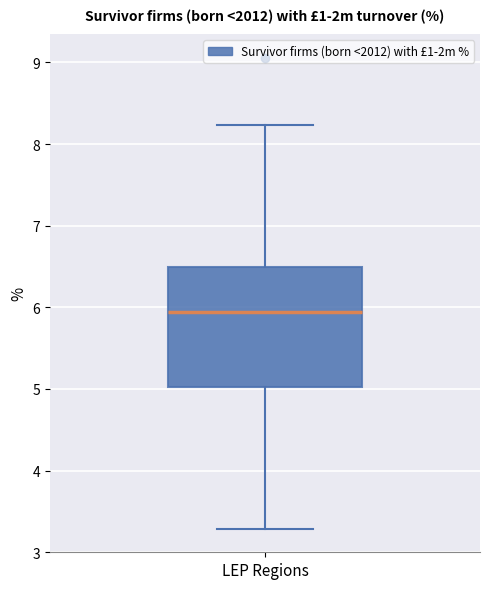

Transcribe this box plot: give where the median line is, the range the box spans, and where the two whiskers end, as read against the y-axis. The values are not printed on the chart, so give them approximately, as read against the axis.

median 5.9, box 5.0 to 6.5, whiskers 3.3 to 8.2